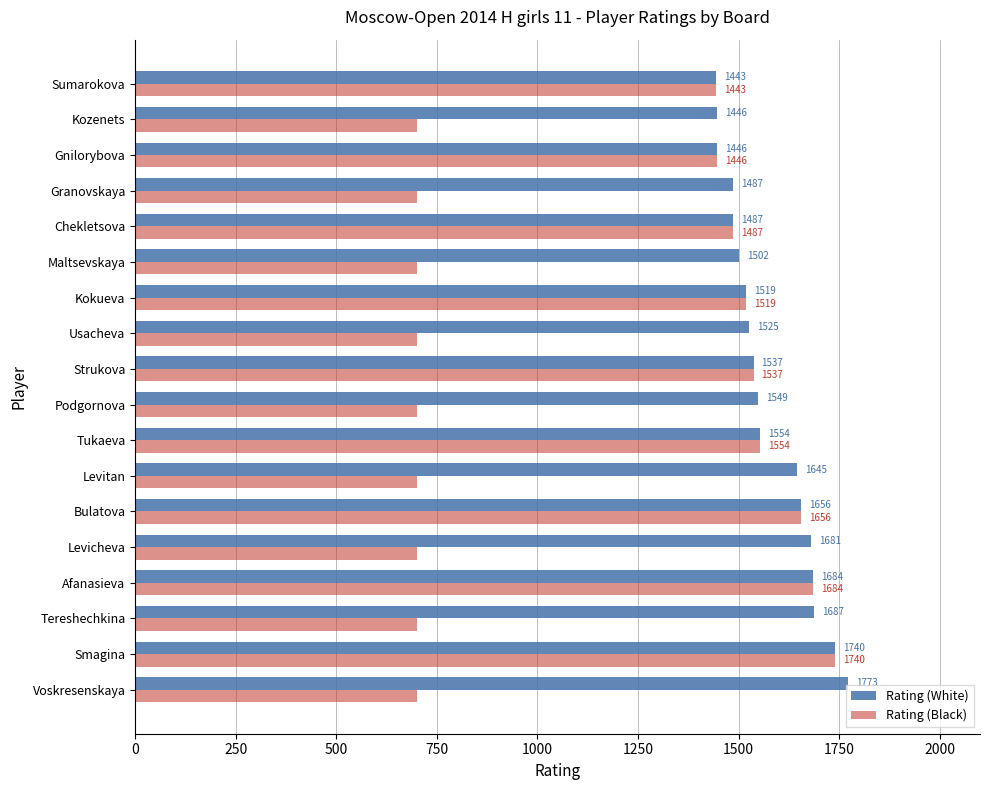

Is it true that Rating (White) equals 2403 at Gnilorybova?

False